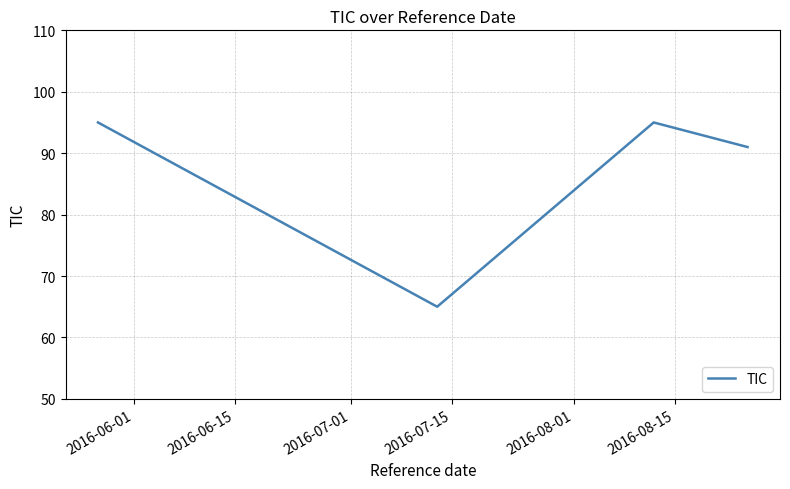

What is the difference between the second highest and second lowest values?

4